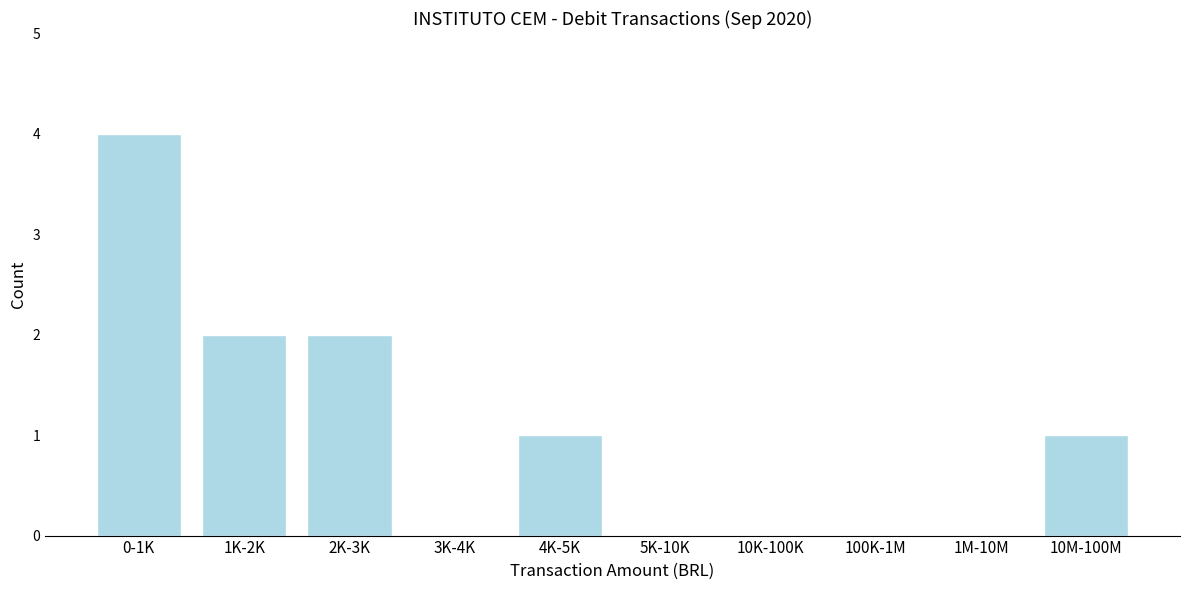

Reading left to right, transcribe all the data shown in this chart.

0-1K=4	1K-2K=2	2K-3K=2	3K-4K=0	4K-5K=1	5K-10K=0	10K-100K=0	100K-1M=0	1M-10M=0	10M-100M=1